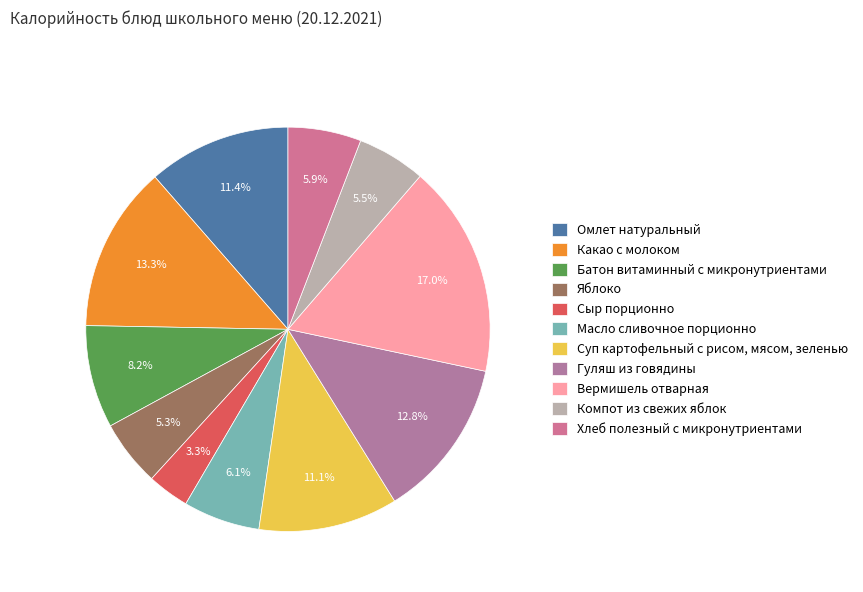

To the nearest percent, what is the combined percentage of Вермишель отварная and Батон витаминный с микронутриентами?

25%